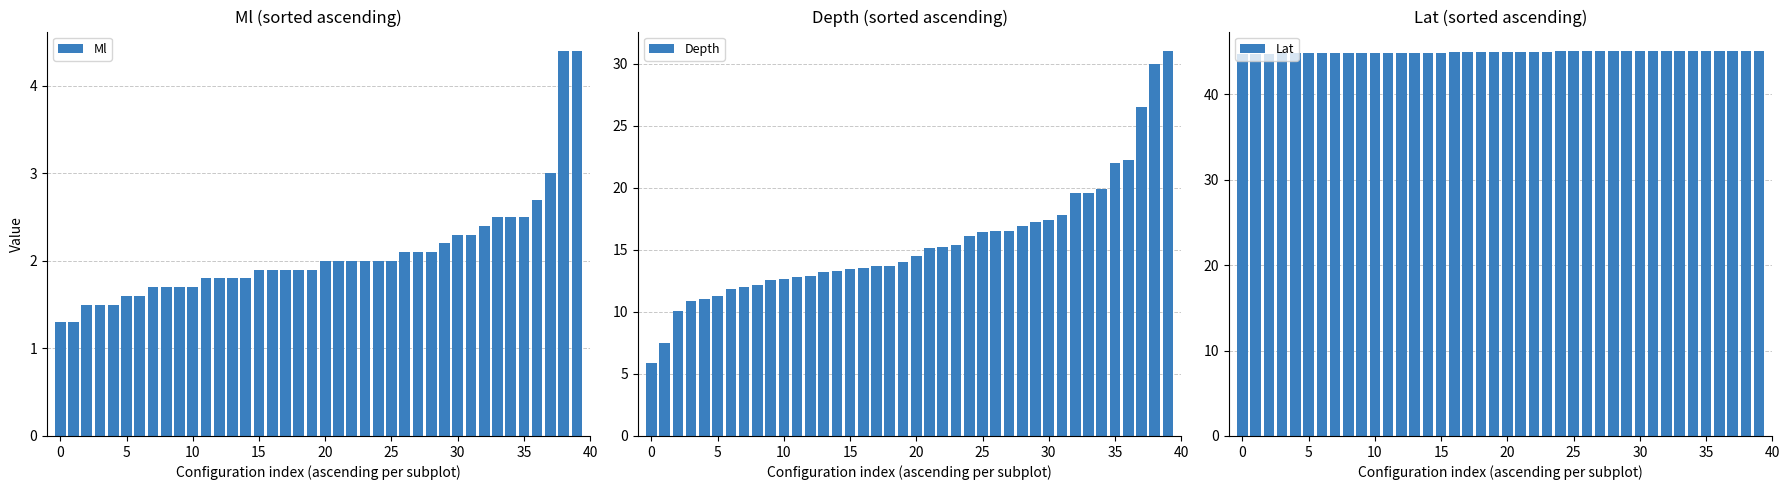

What is the difference between the maximum and minimum values in the Ml series?

3.1